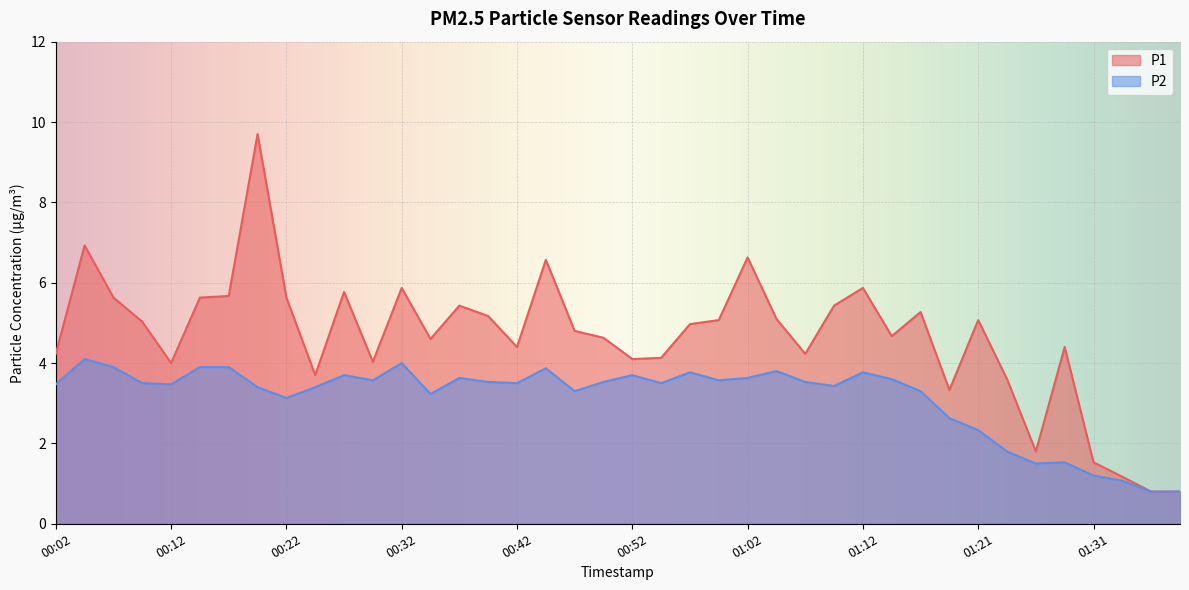

How many distinct data groups are displayed?

2